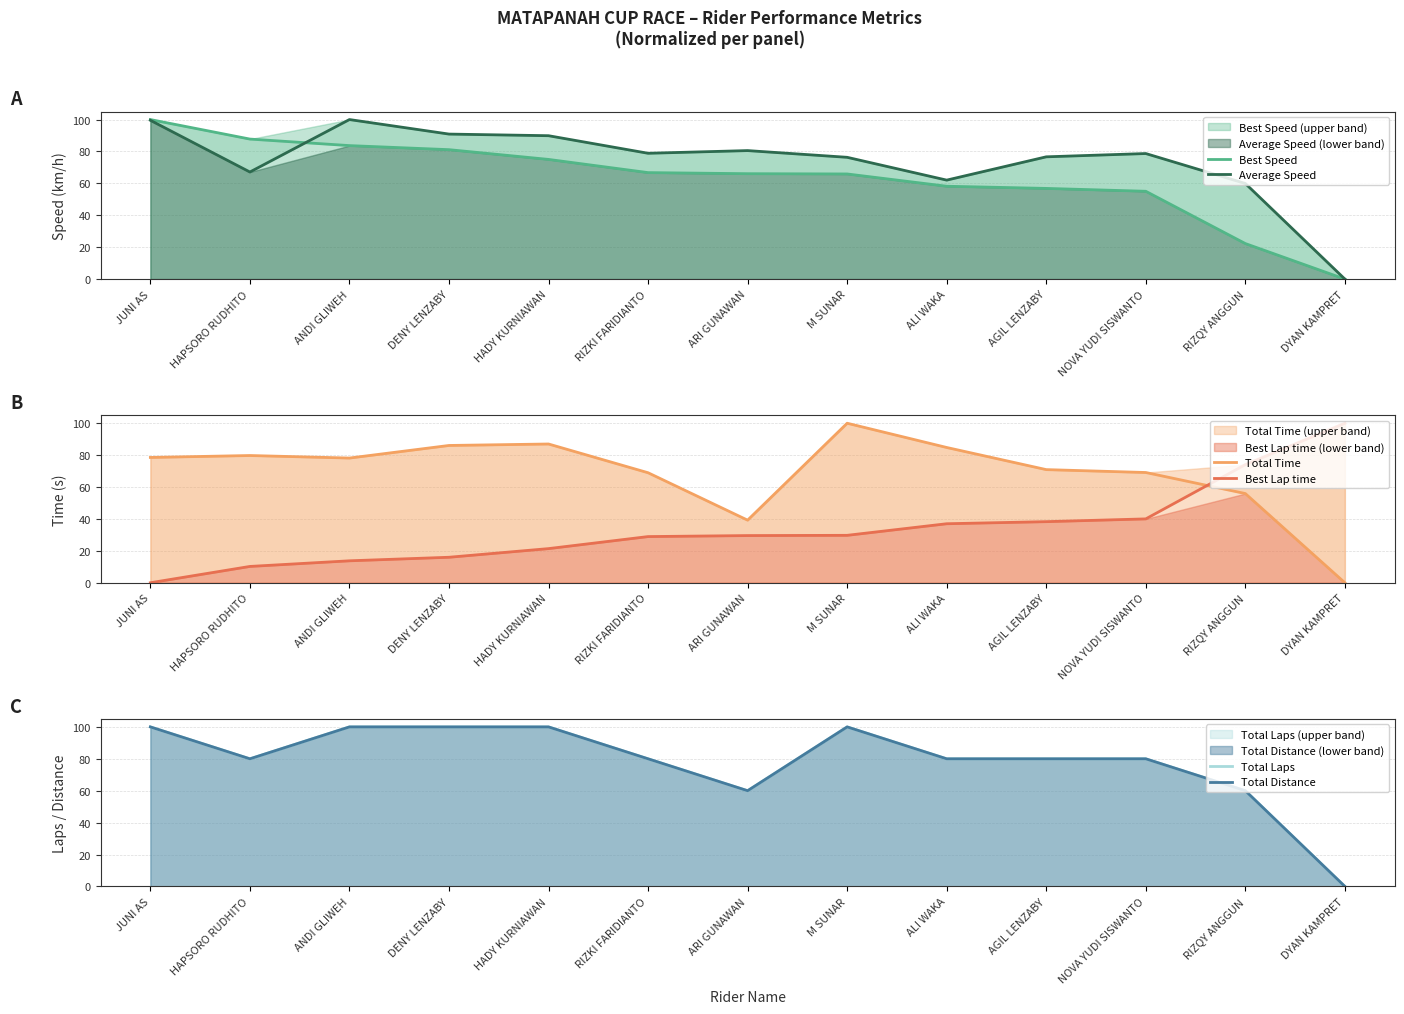

Which series has the largest total across all categories?

Total Distance